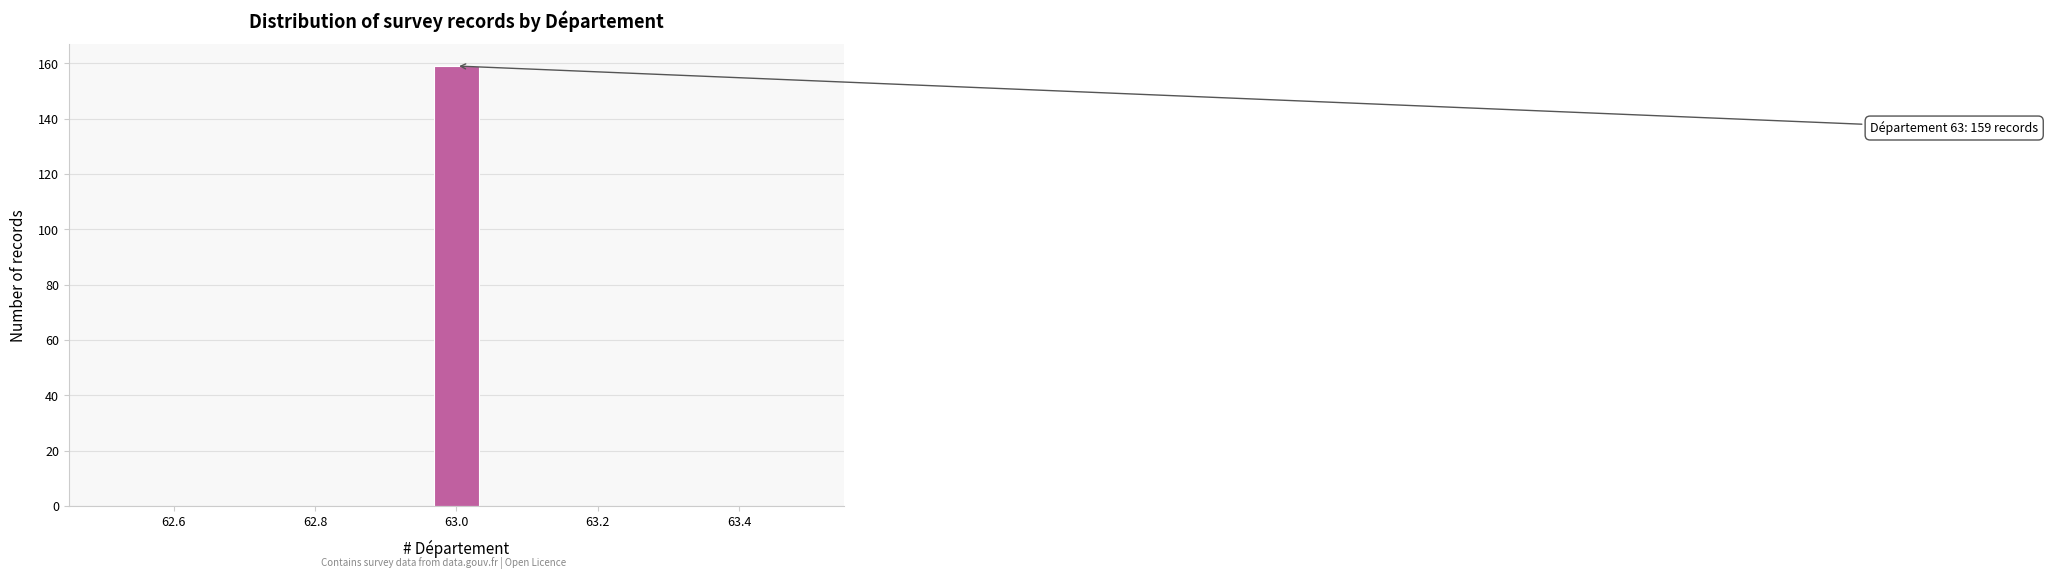

Read against the x-axis, roughly where is the centre of the tallest bar?

63.00